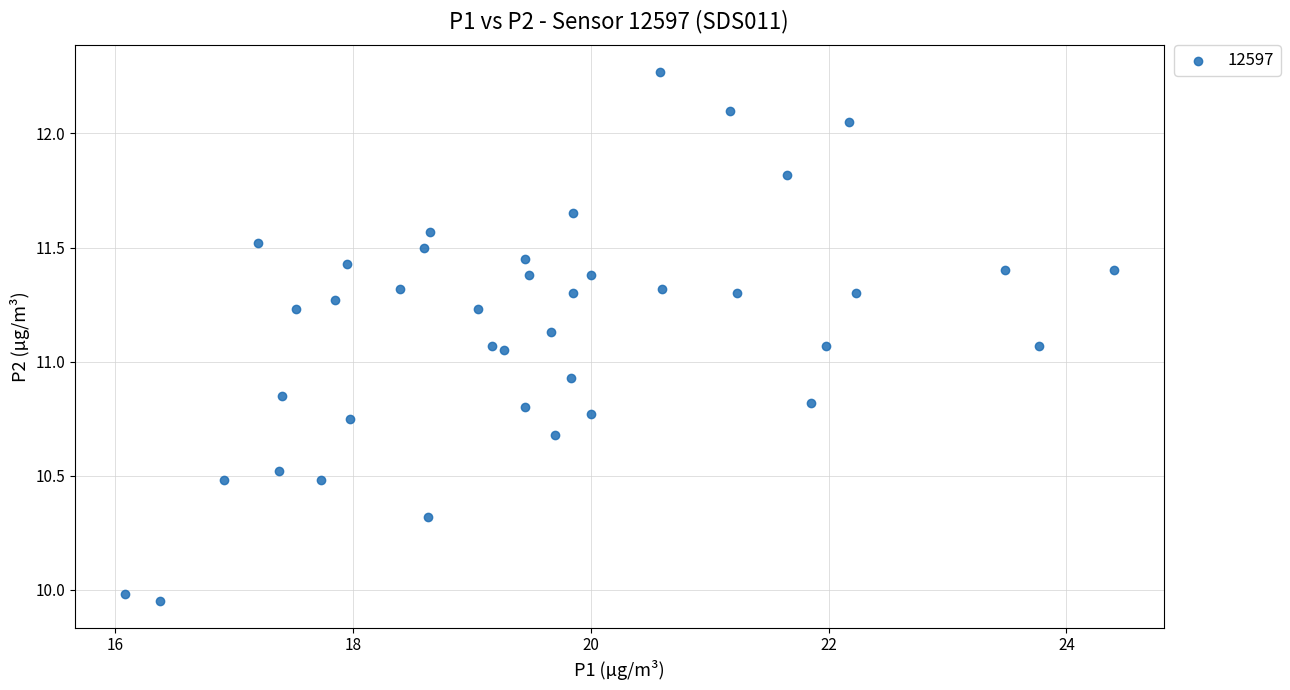

What is the range of X values (max minus min)?

8.3